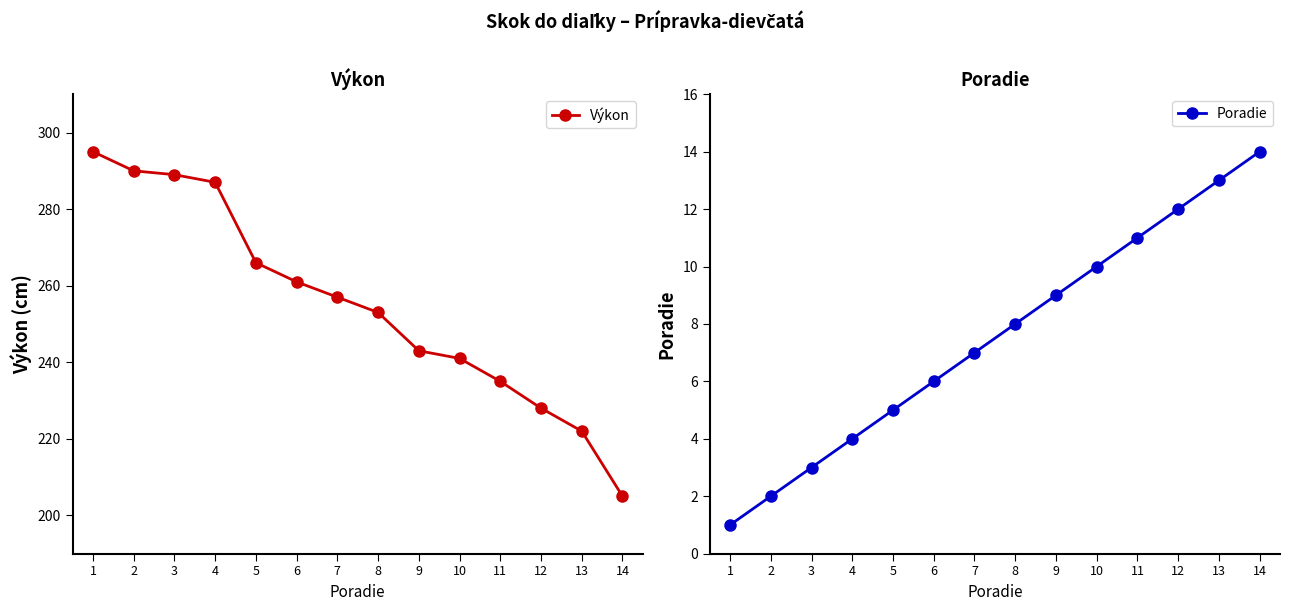

True or false: Výkon and Poradie cross at least once.

False